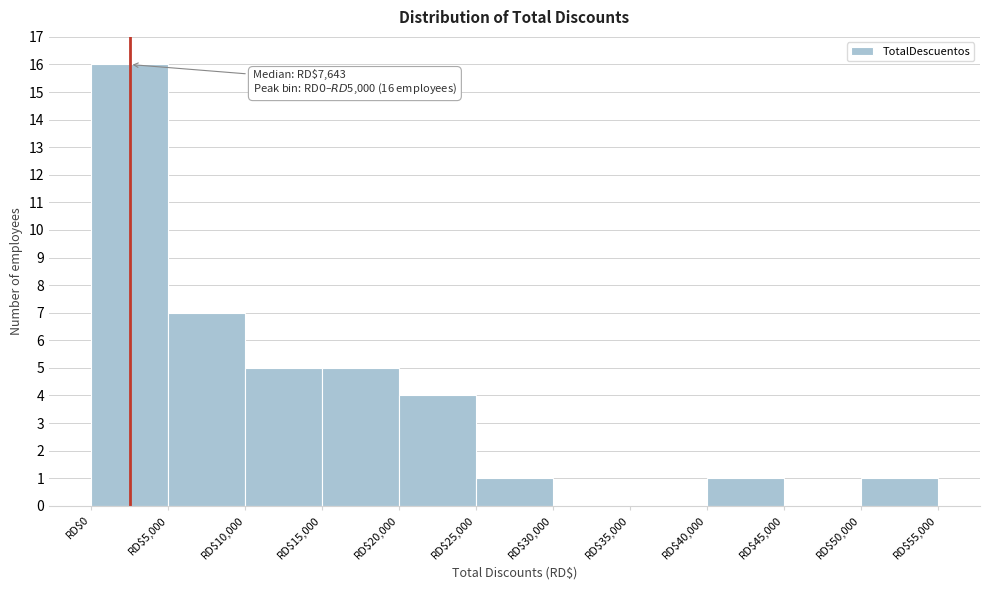

Over which range of the x-axis is the bar tallest?

0 to 5000